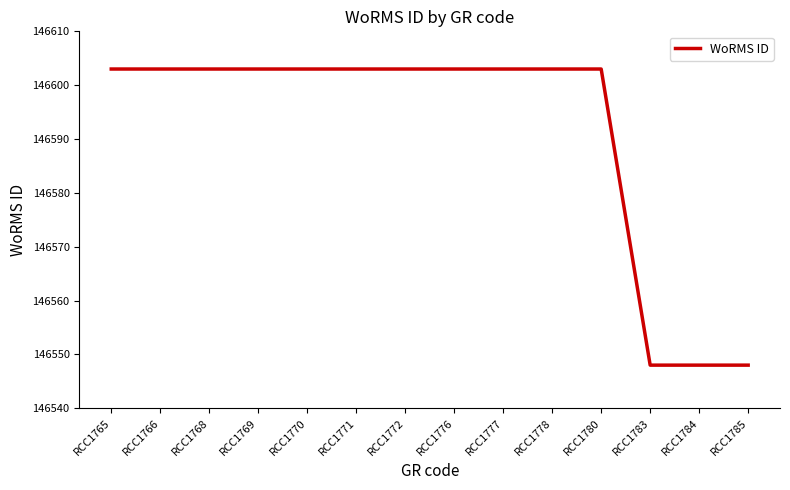

Reading left to right, transcribe all the data shown in this chart.

146603	146603	146603	146603	146603	146603	146603	146603	146603	146603	146603	146548	146548	146548